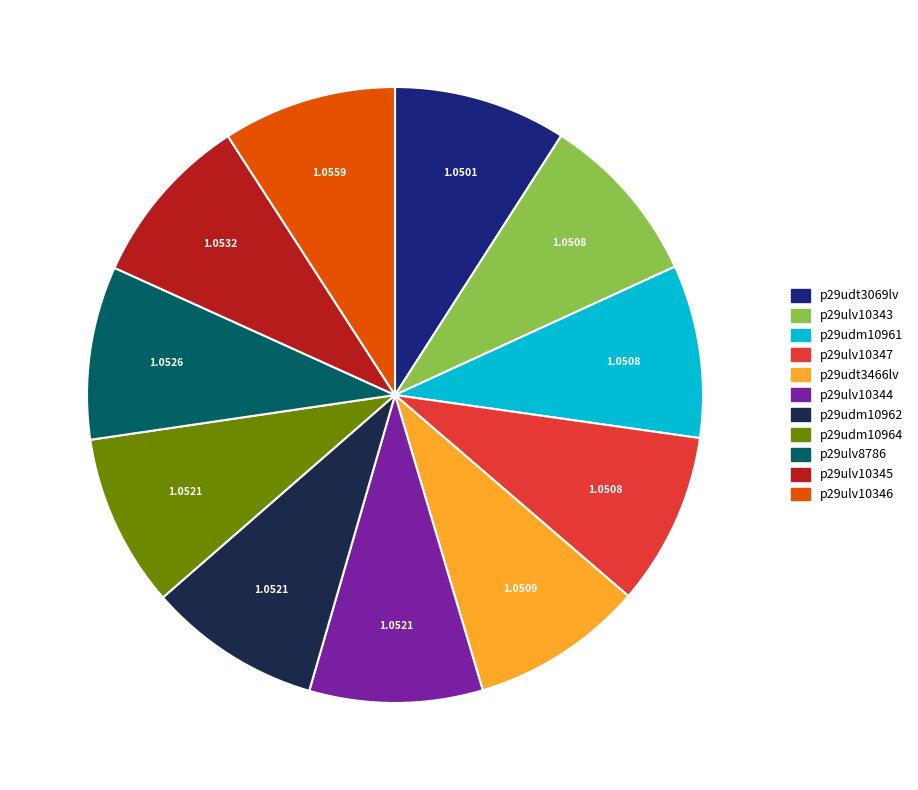

What is the ratio of the value at p29udm10964 to the value at p29udt3069lv?

1.0